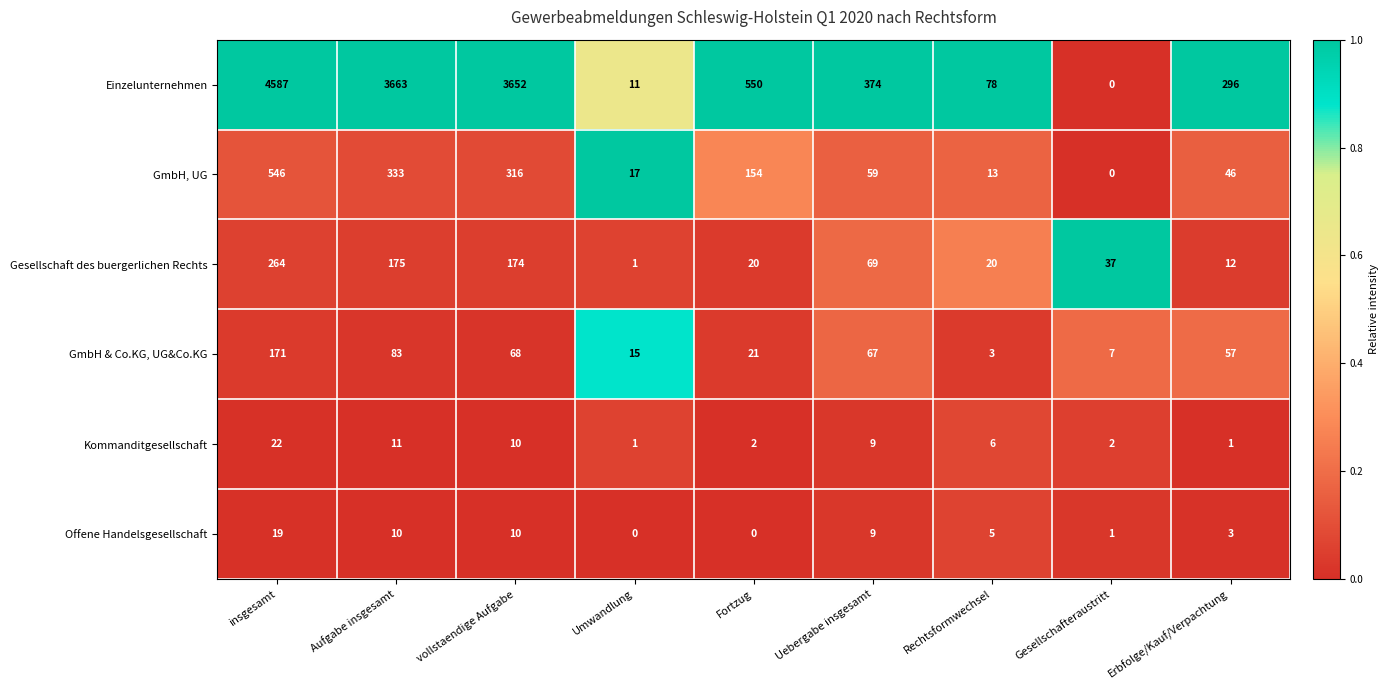

How many categories are shown in the chart?

9